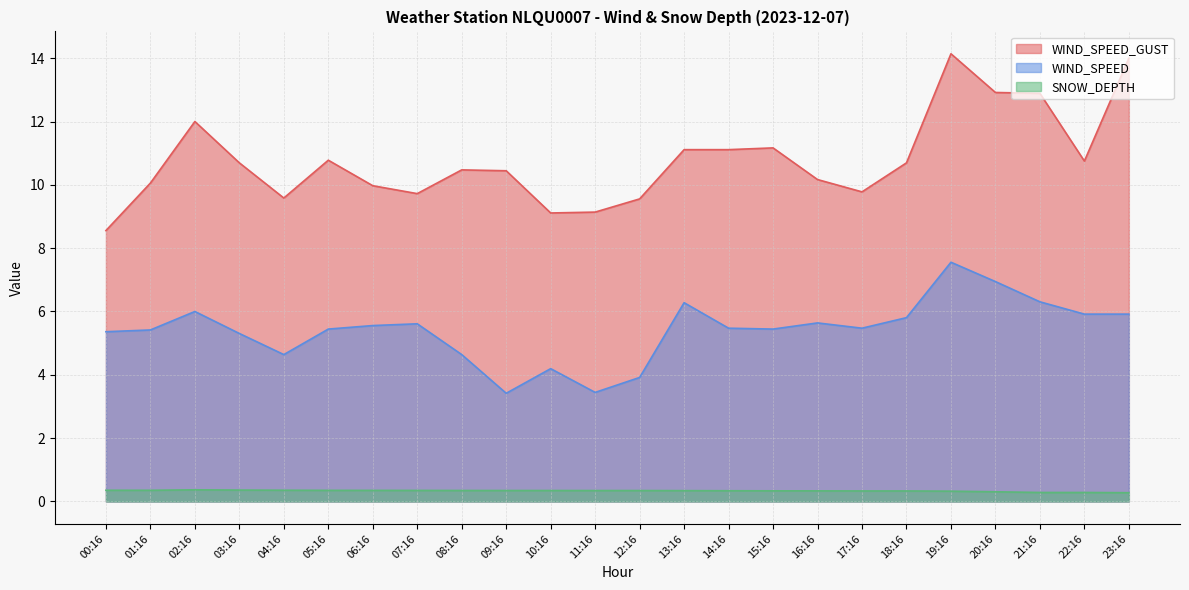

True or false: WIND_SPEED and WIND_SPEED_GUST cross at least once.

False